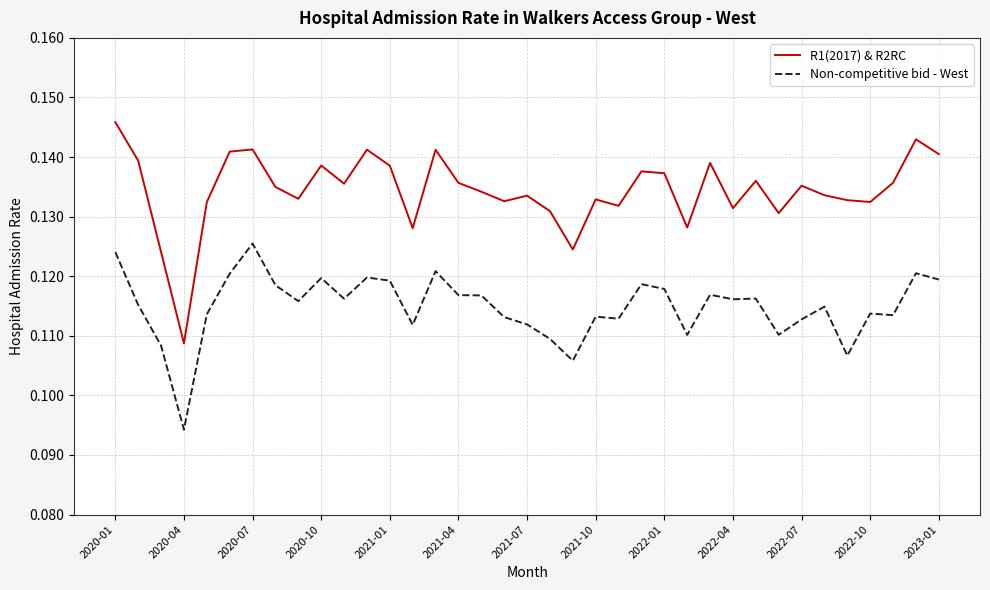

True or false: Non-competitive bid - West and R1(2017) & R2RC intersect in this chart.

False